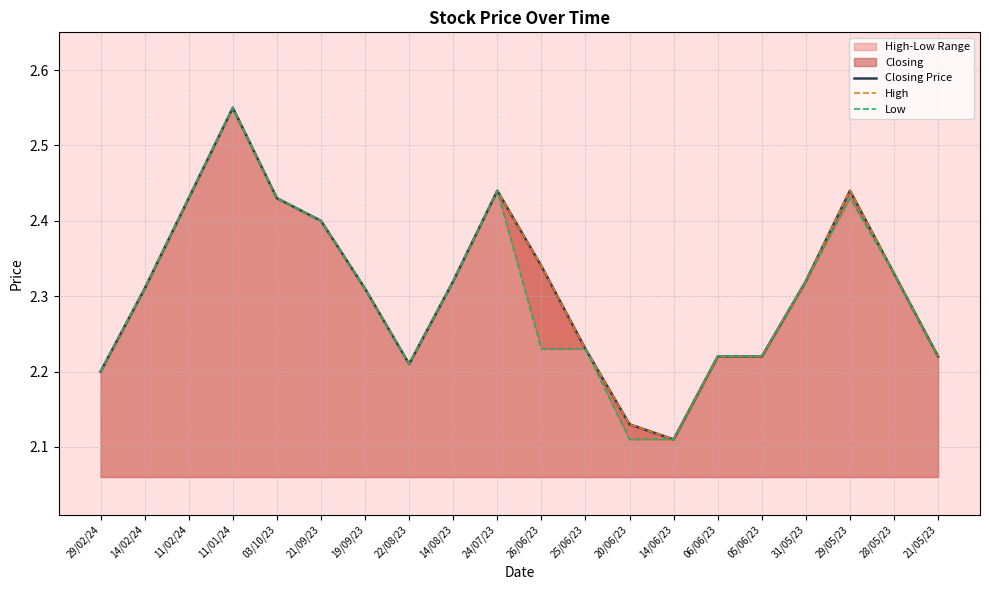

True or false: Low has a value of 2.3 at 14/02/24.

True